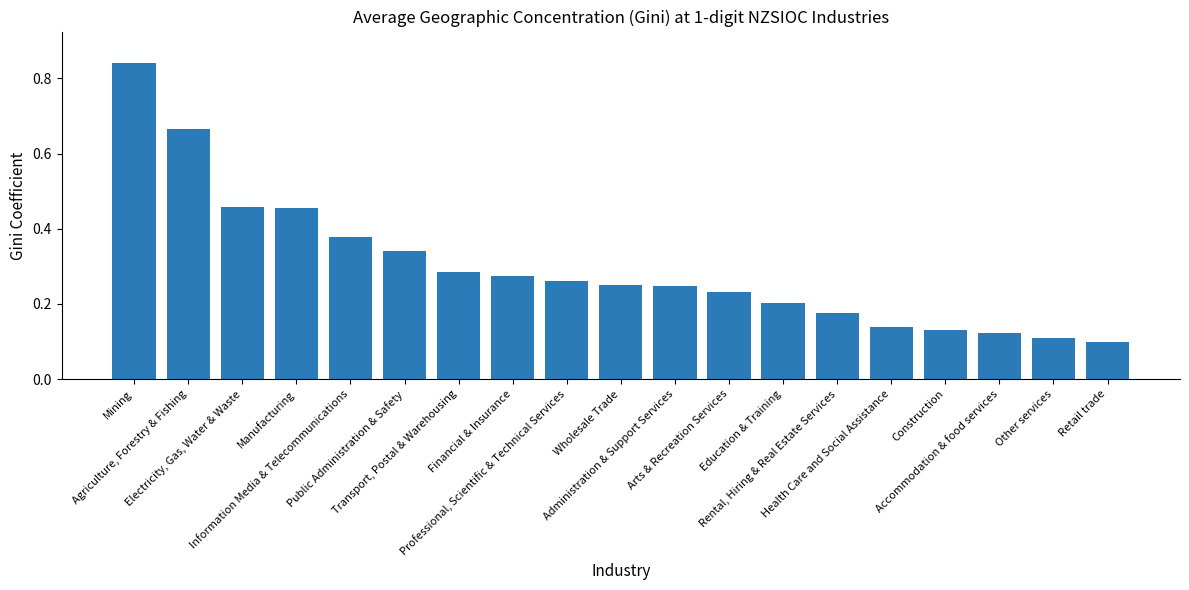

List the labels in order of value, largest first.

Mining, Agriculture, Forestry & Fishing, Electricity, Gas, Water & Waste, Manufacturing, Information Media & Telecommunications, Public Administration & Safety, Transport, Postal & Warehousing, Financial & Insurance, Professional, Scientific & Technical Services, Wholesale Trade, Administration & Support Services, Arts & Recreation Services, Education & Training, Rental, Hiring & Real Estate Services, Health Care and Social Assistance, Construction, Accommodation & food services, Other services, Retail trade